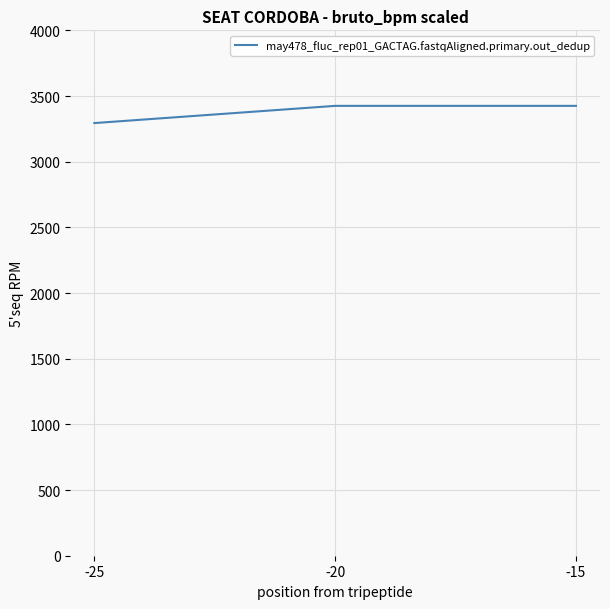

True or false: the data shows 1877 at -25.

False